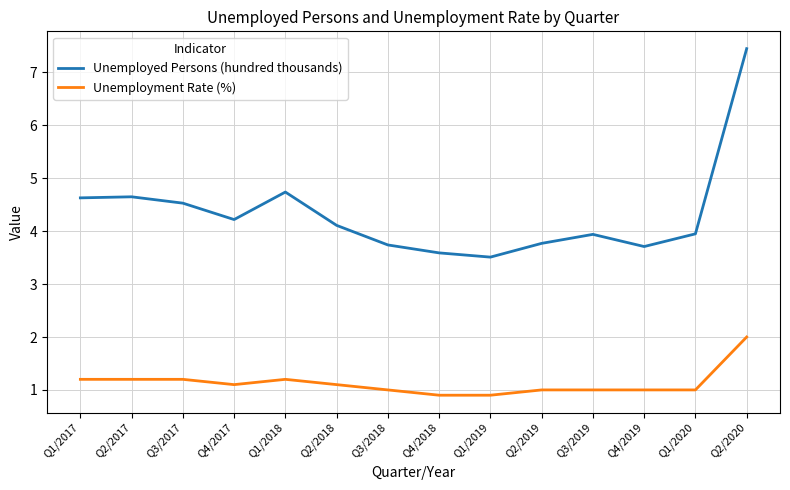

How many lines are shown in the chart?

2